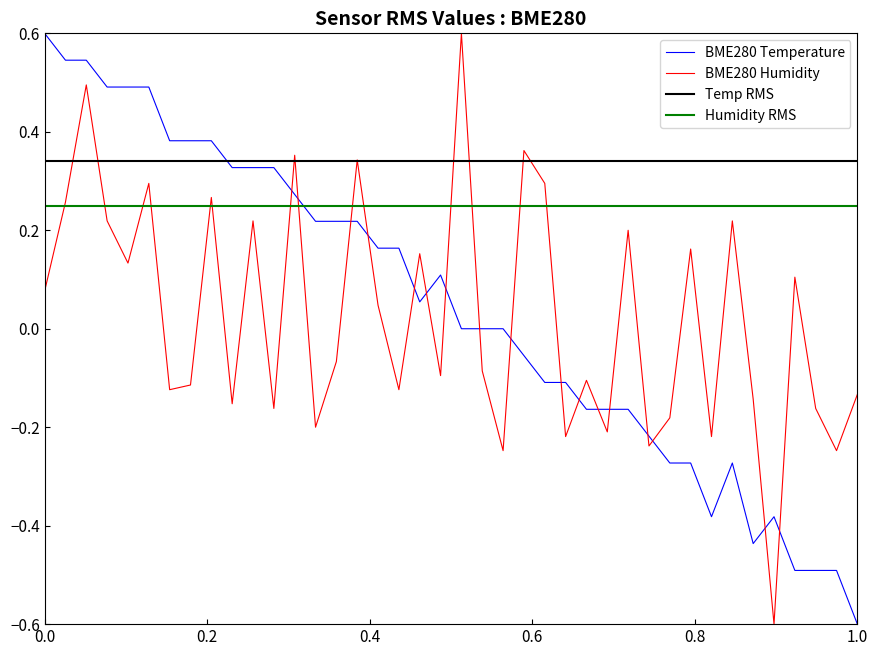

What is the lowest value of the BME280 Temperature series?

-0.6